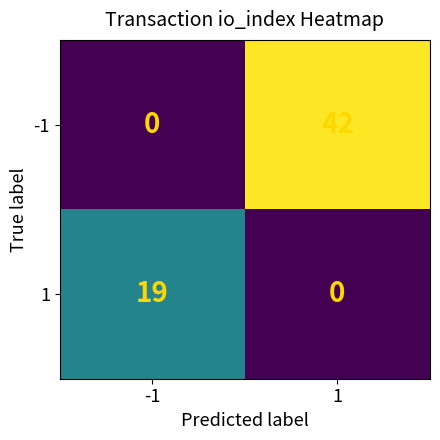

Rank the series by their maximum value, from highest to lowest.

-1, 1